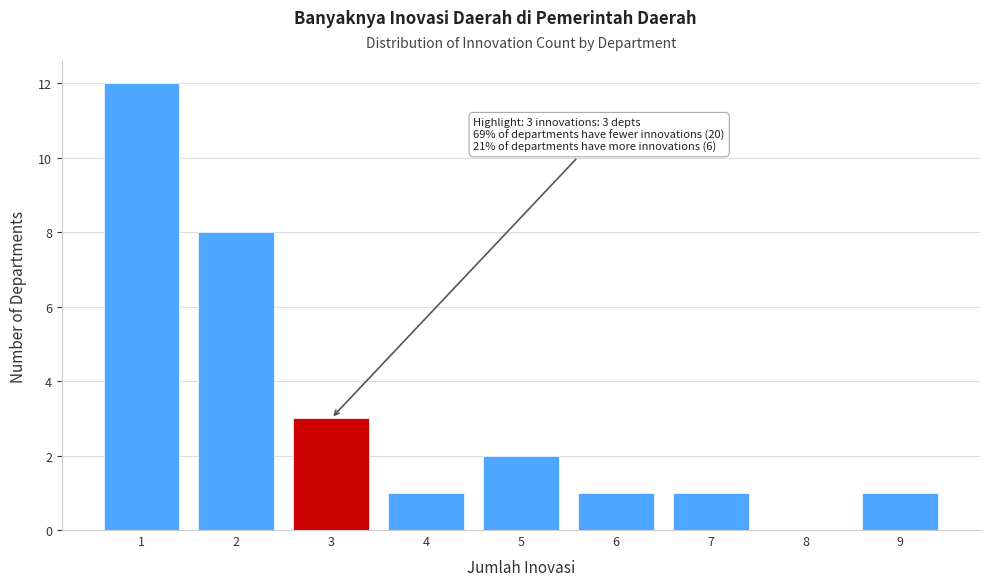

Over which range of the x-axis is the bar tallest?

0.5 to 1.5